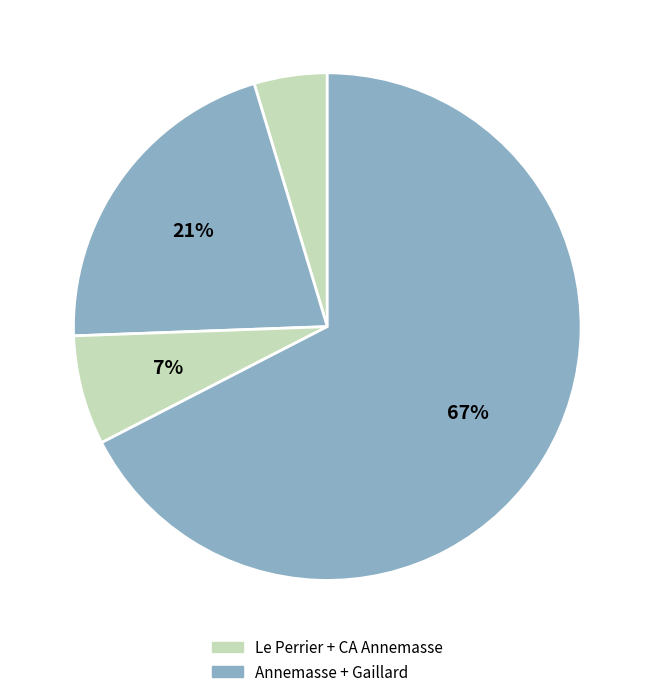

Count the number of slices in the pie.

4